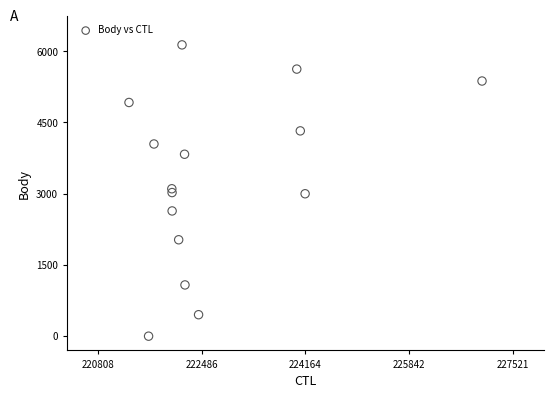

What is the range of X values (max minus min)?

5713